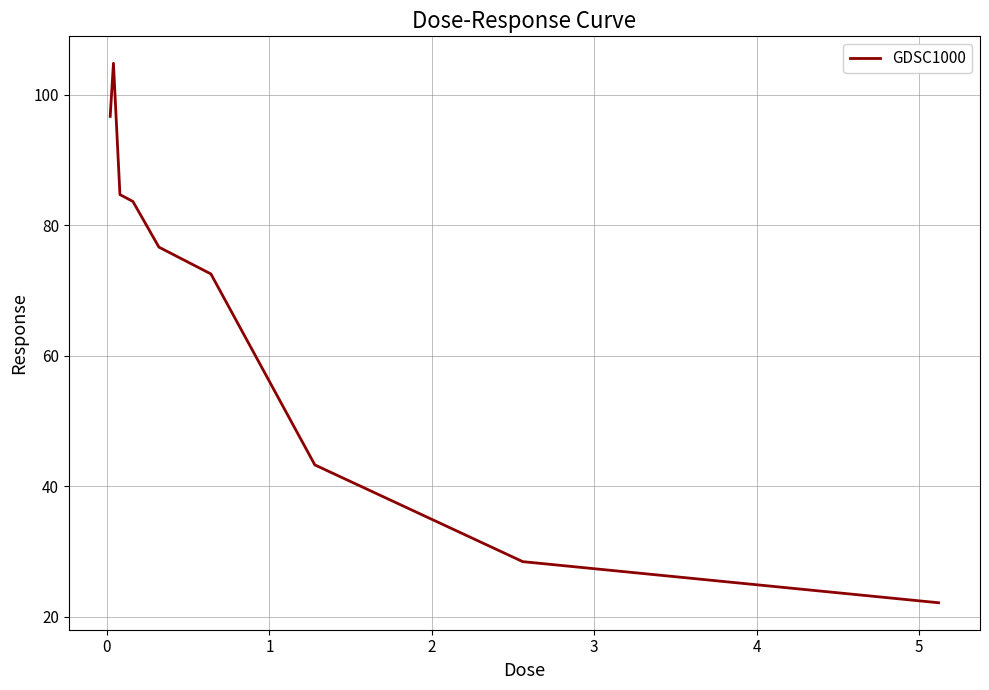

What is the difference between the maximum and minimum values?

82.7